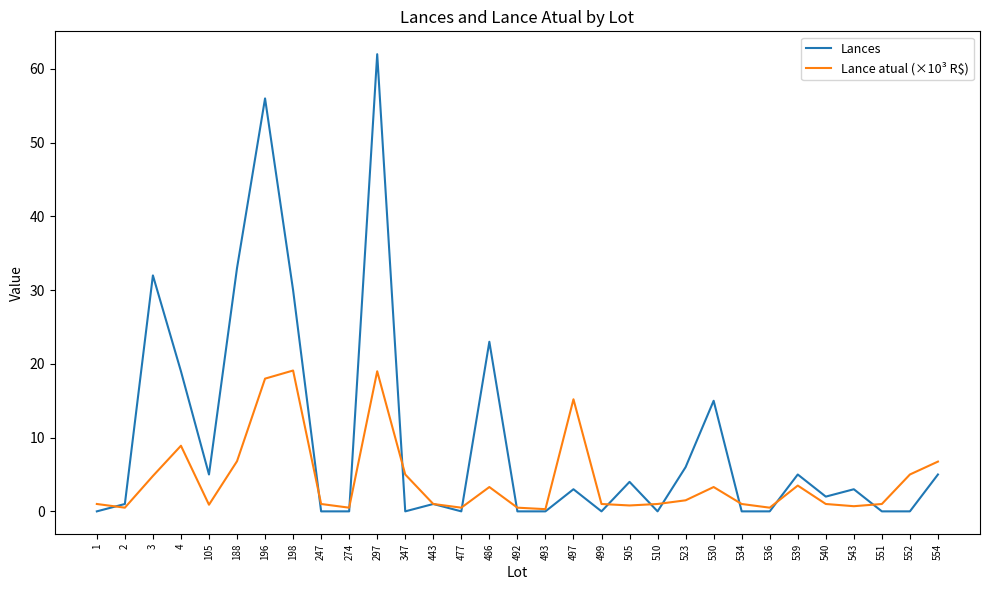

True or false: Lance atual (×10³ R$) and Lances intersect in this chart.

True